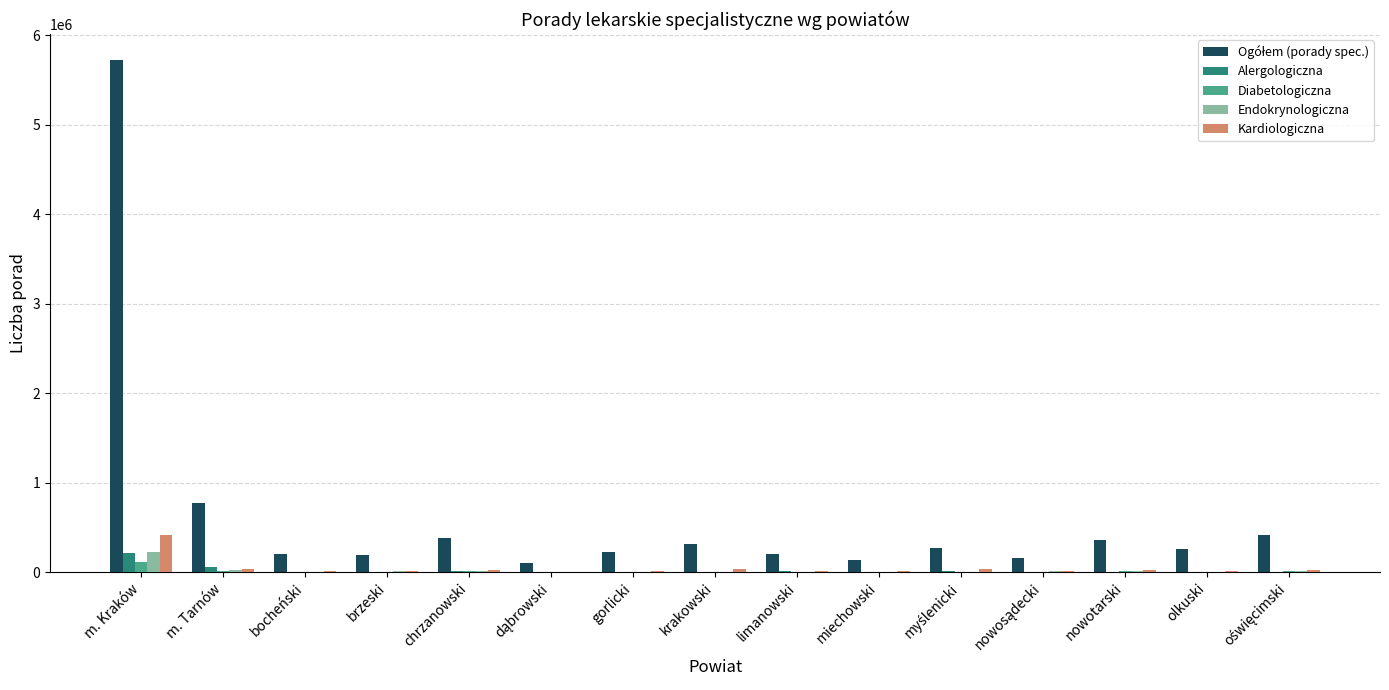

Where does the Endokrynologiczna series first go above 7406?

m. Kraków